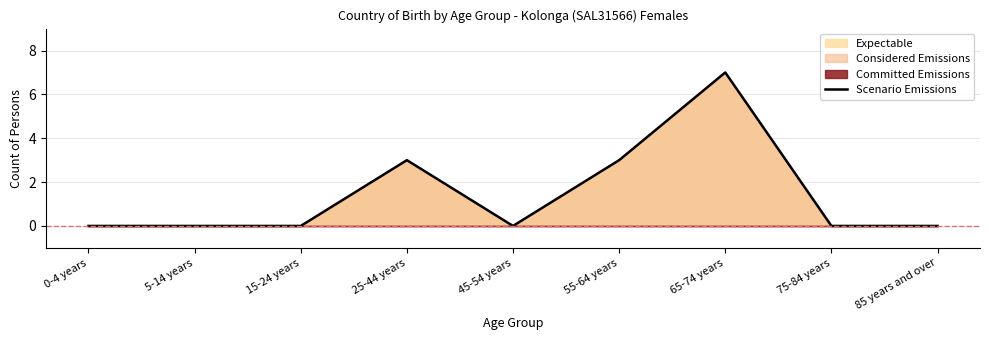

At which category does the data reach its first local peak?

25-44 years